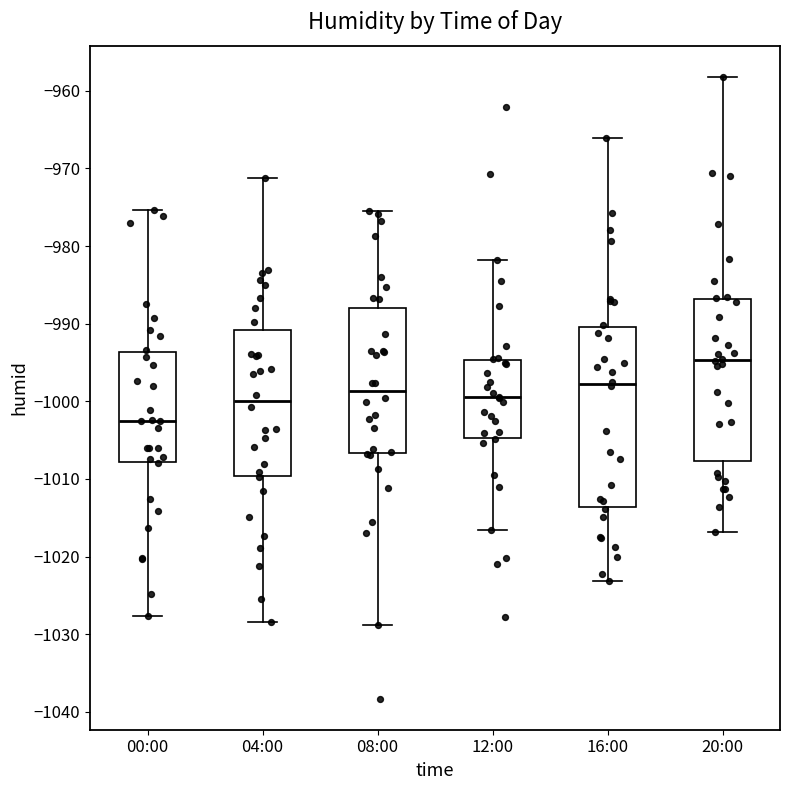

Where is the lower edge of the box for 00:00 on the y-axis? The values are not printed on the chart, so give them approximately, as read against the axis.

-1008